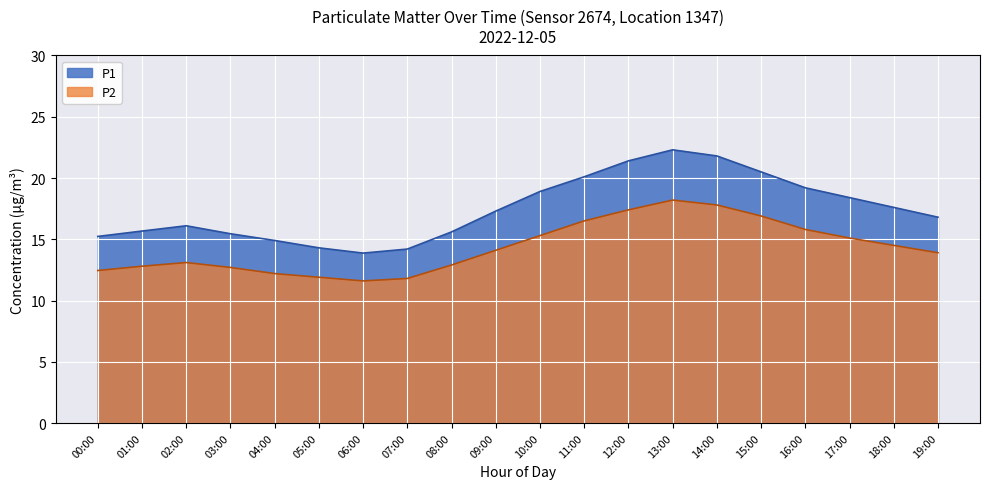

Reading left to right, transcribe all the data shown in this chart.

P1: 00:00=15.2	01:00=15.7	02:00=16.1	03:00=15.4	04:00=14.9	05:00=14.3	06:00=13.9	07:00=14.2	08:00=15.6	09:00=17.3	10:00=18.9	11:00=20.1	12:00=21.4	13:00=22.3	14:00=21.8	15:00=20.5	16:00=19.2	17:00=18.4	18:00=17.6	19:00=16.8
P2: 00:00=12.4	01:00=12.8	02:00=13.1	03:00=12.7	04:00=12.2	05:00=11.9	06:00=11.6	07:00=11.8	08:00=12.9	09:00=14.1	10:00=15.3	11:00=16.5	12:00=17.4	13:00=18.2	14:00=17.8	15:00=16.9	16:00=15.8	17:00=15.1	18:00=14.5	19:00=13.9